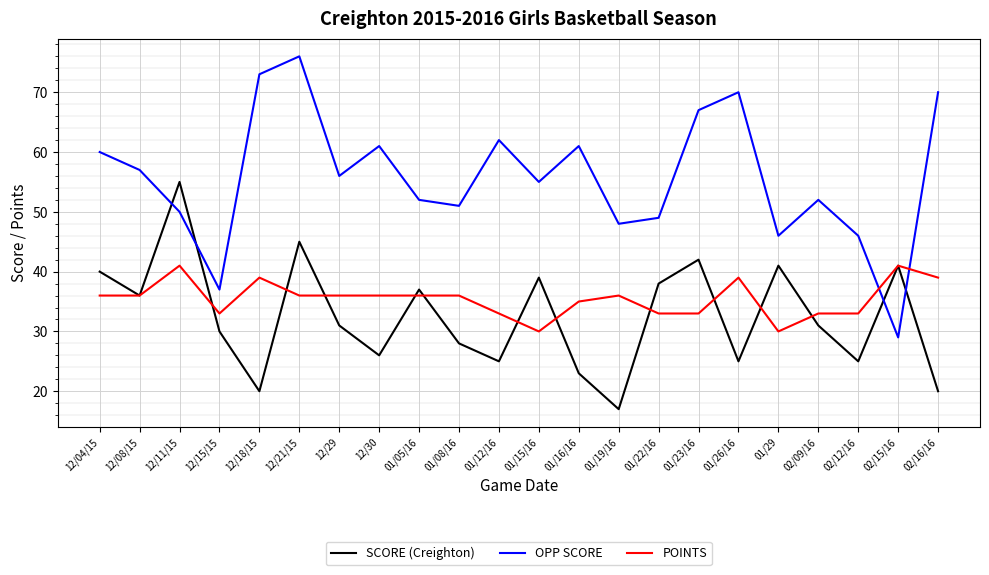

Between 01/08/16 and 02/16/16, which series saw the biggest shift?

OPP SCORE